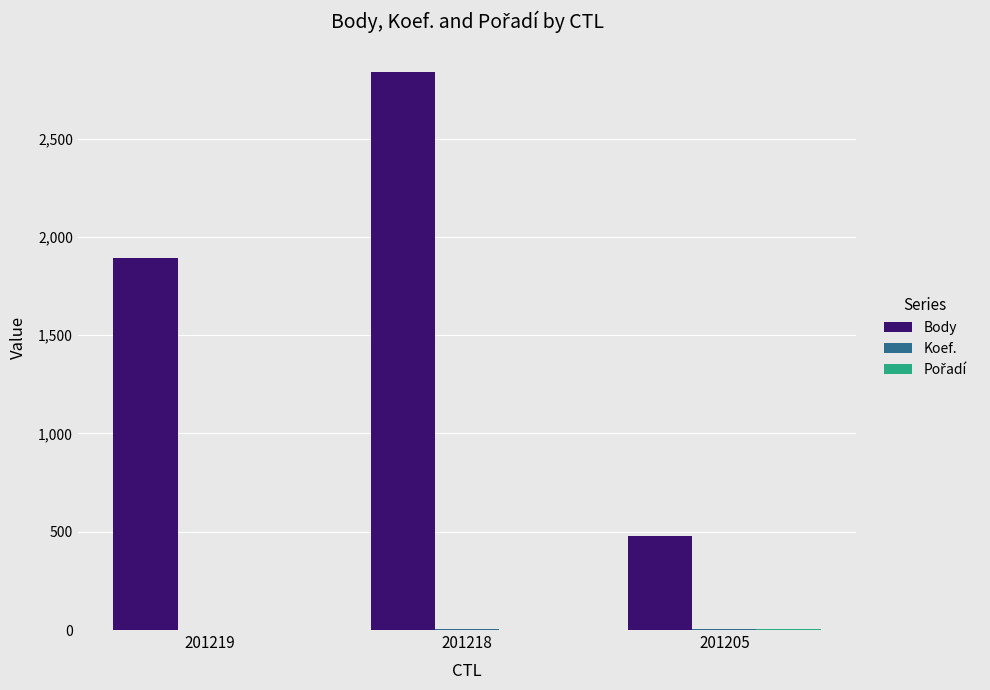

True or false: Body has a value of 1836 at 201218.

False